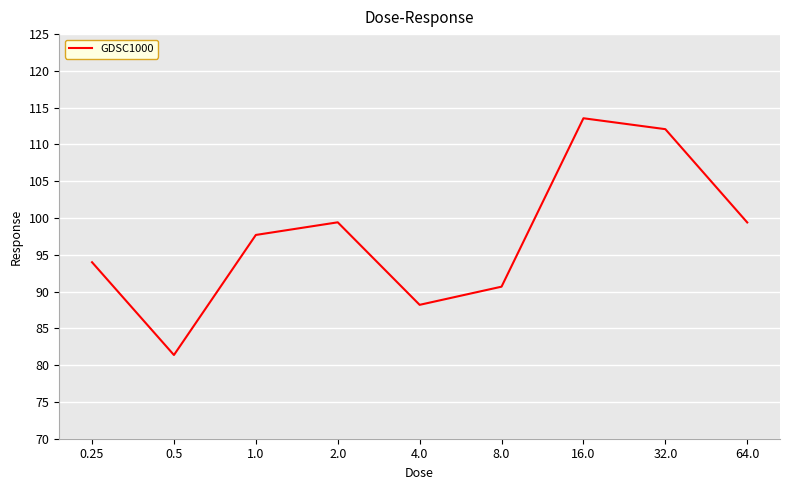

How many lines are shown in the chart?

1